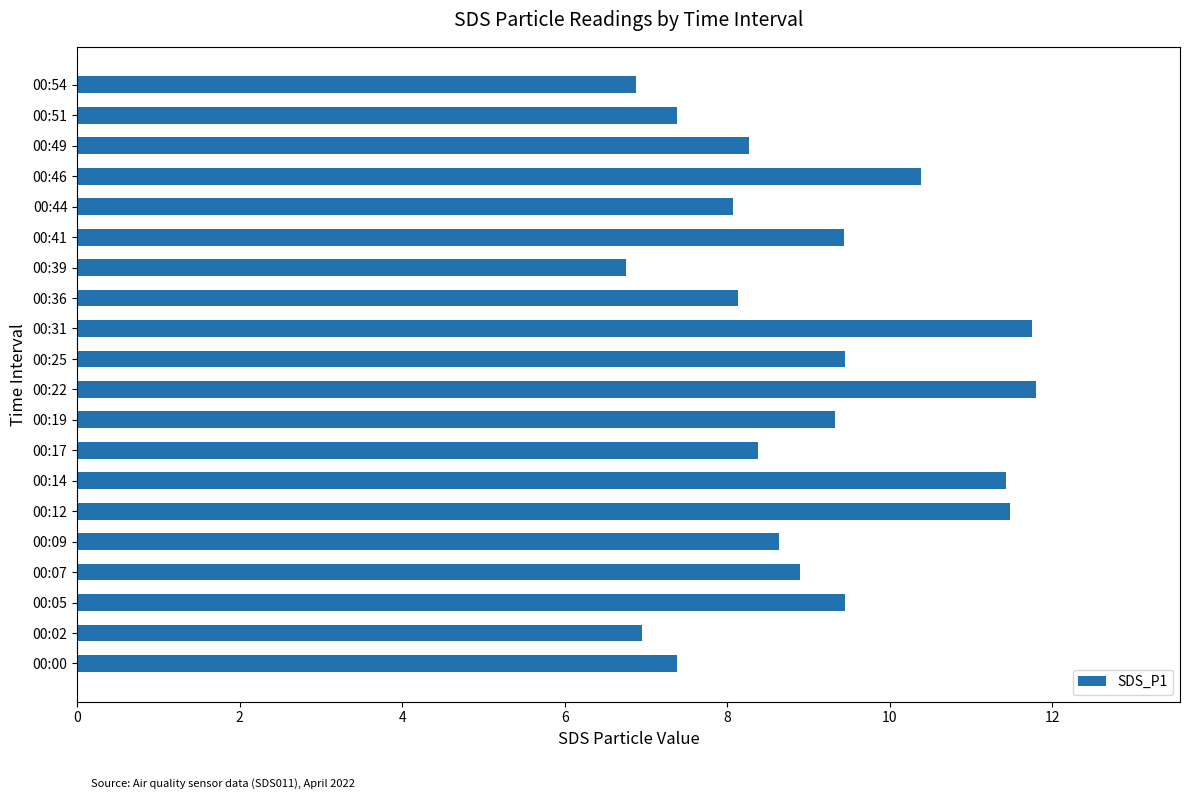

What is the maximum value shown in the chart?

11.8